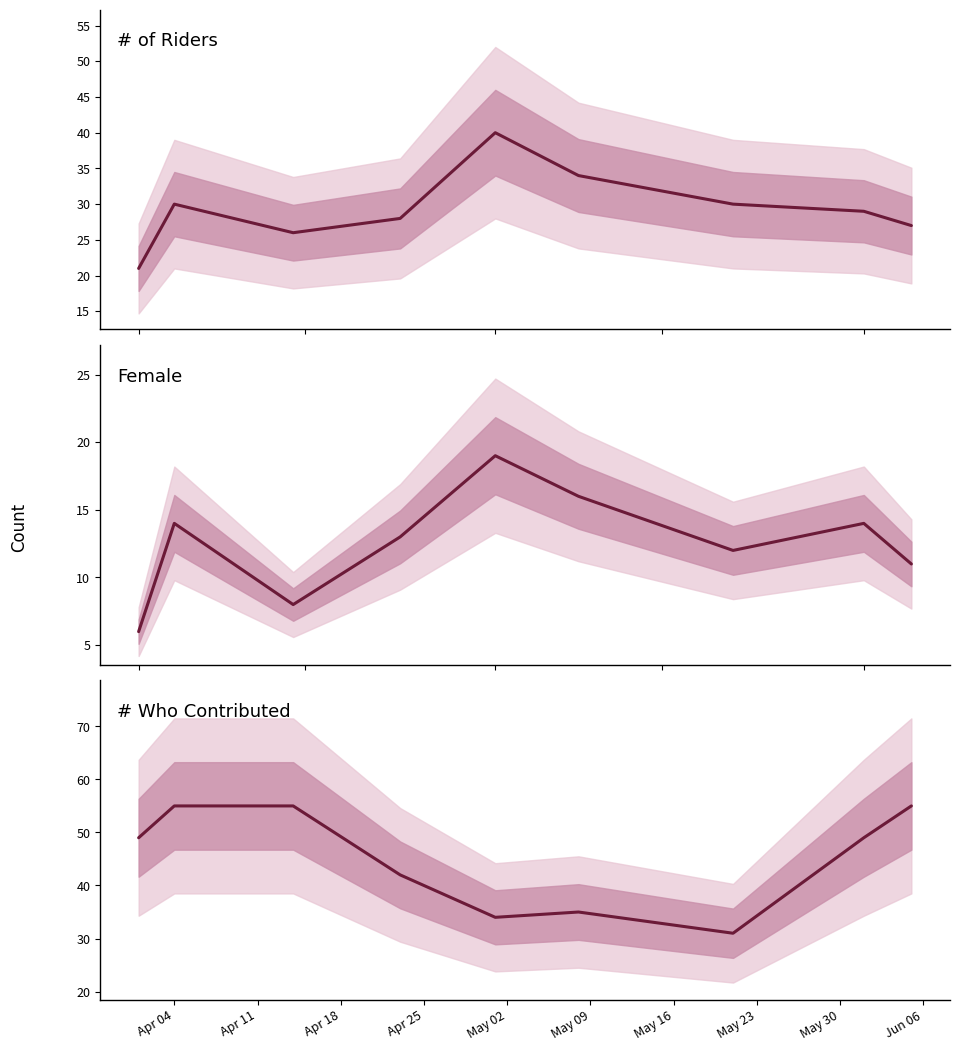

Is it true that # Who Contributed equals 76 at Apr 04?

False